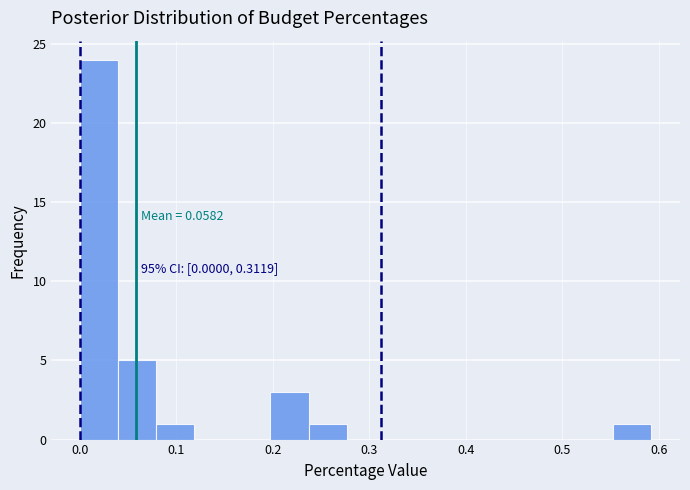

Around what value on the x-axis is the tallest bar? Give the approximate position of its centre, as read against the axis.

0.02